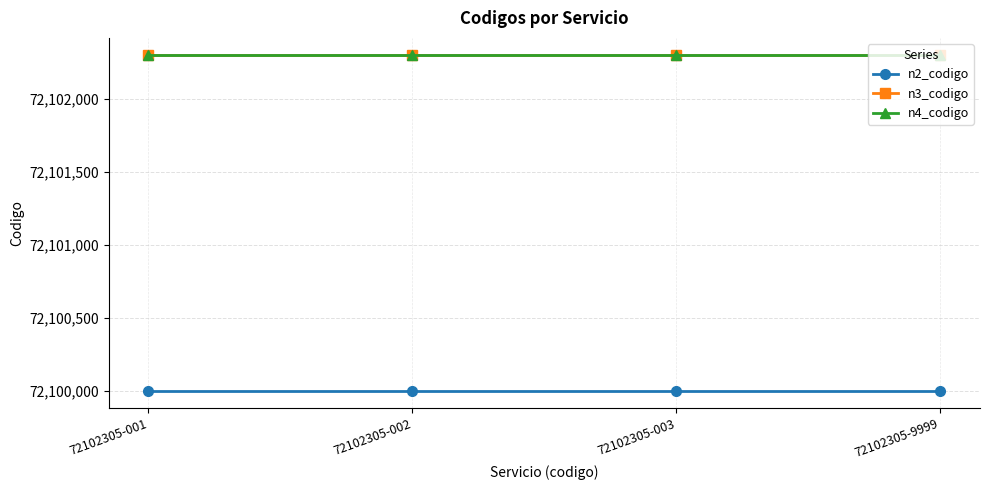

Is the value of n2_codigo at 72102305-9999 greater than the value of n3_codigo at 72102305-001?

No